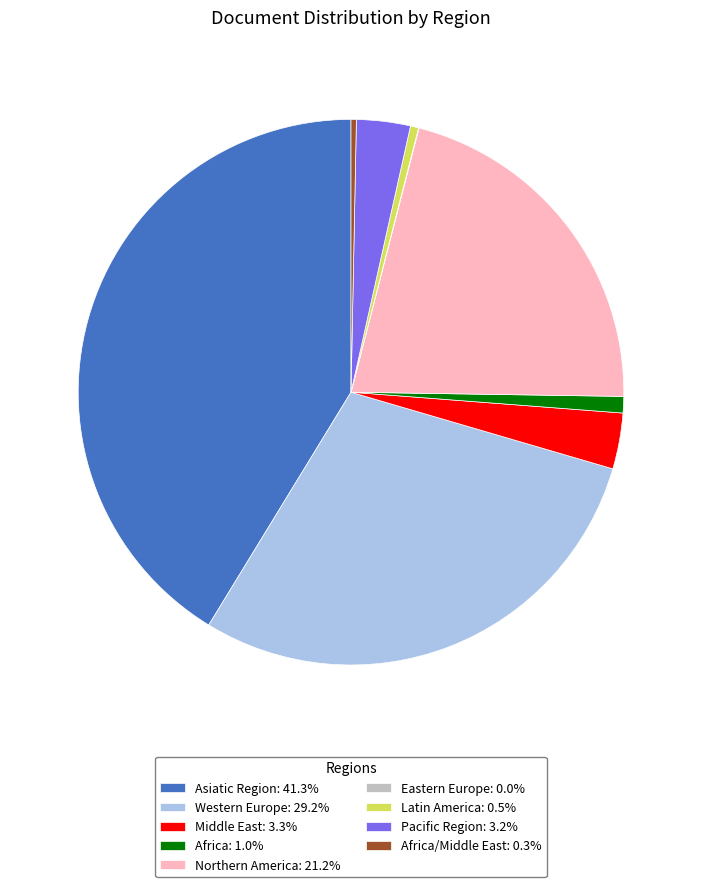

Is there a majority slice in this chart?

No